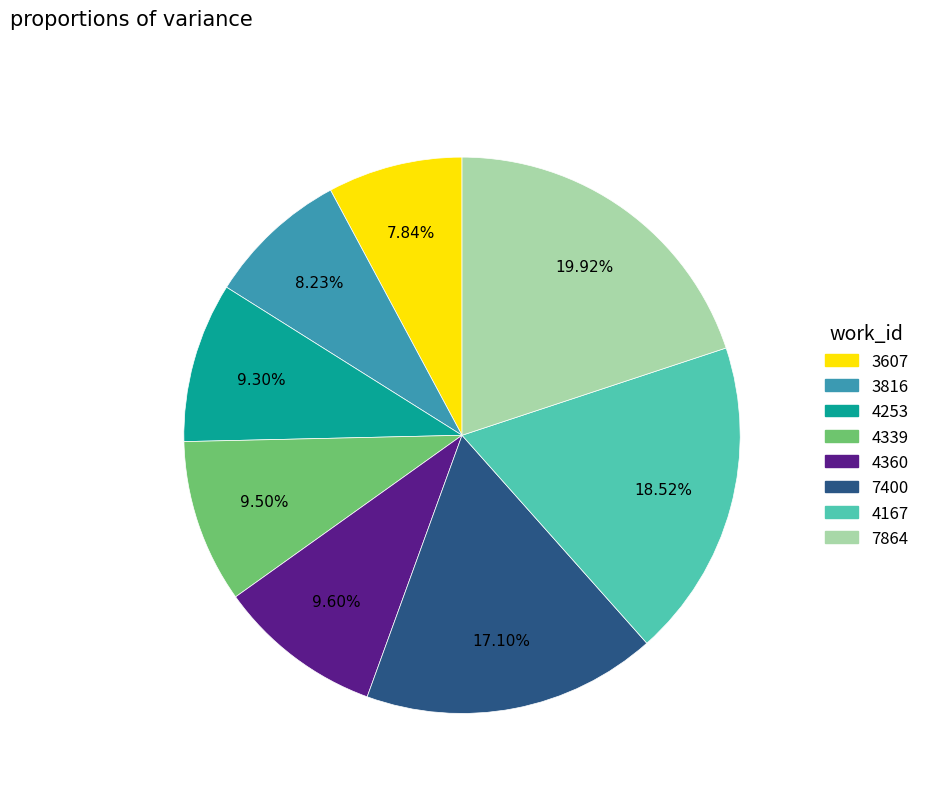

What percentage is the 4253 slice, to the nearest percent?

9%